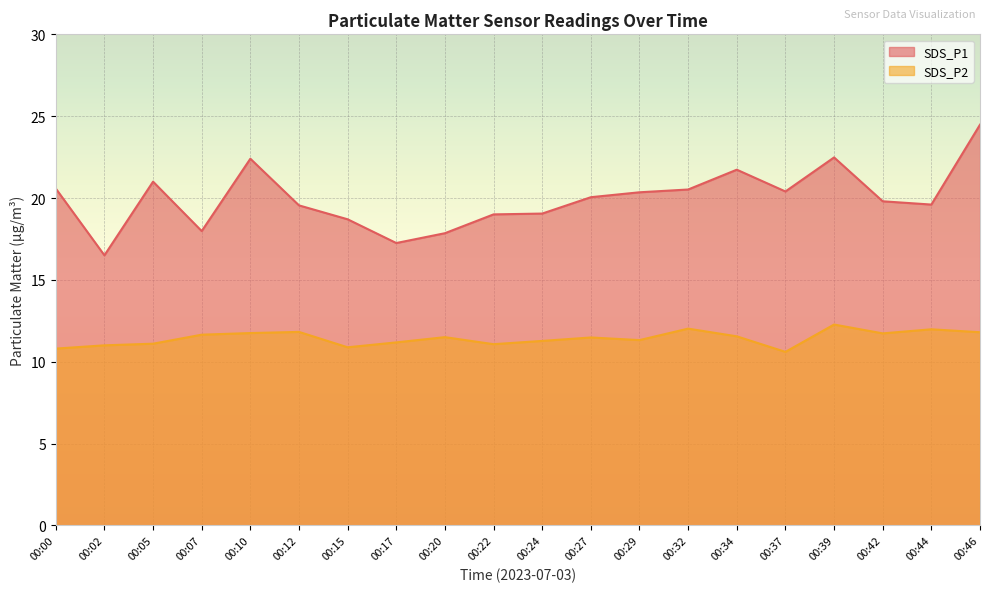

What is the approximate value of SDS_P1 at 00:05?

21.0